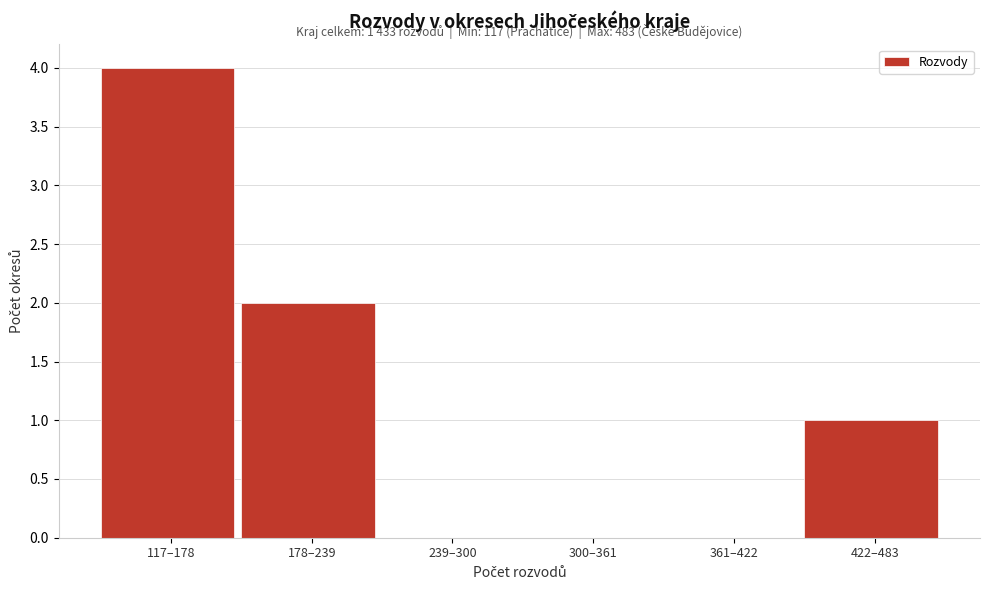

Reading right to left, list all the values displayed in this chart.

422–483=1	361–422=0	300–361=0	239–300=0	178–239=2	117–178=4